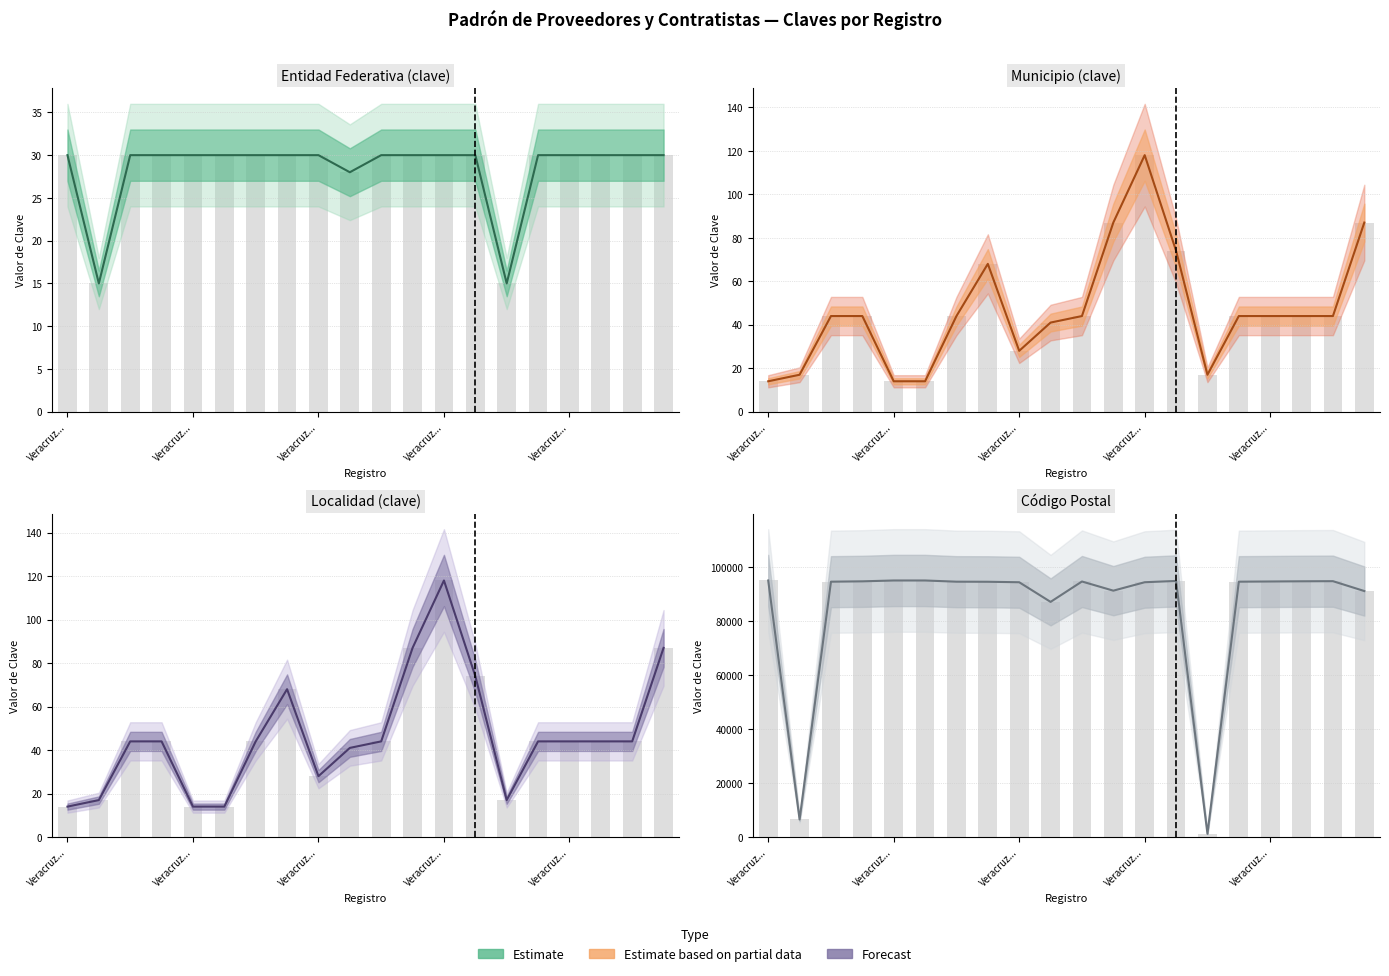

What is the maximum value shown in the chart?

94945